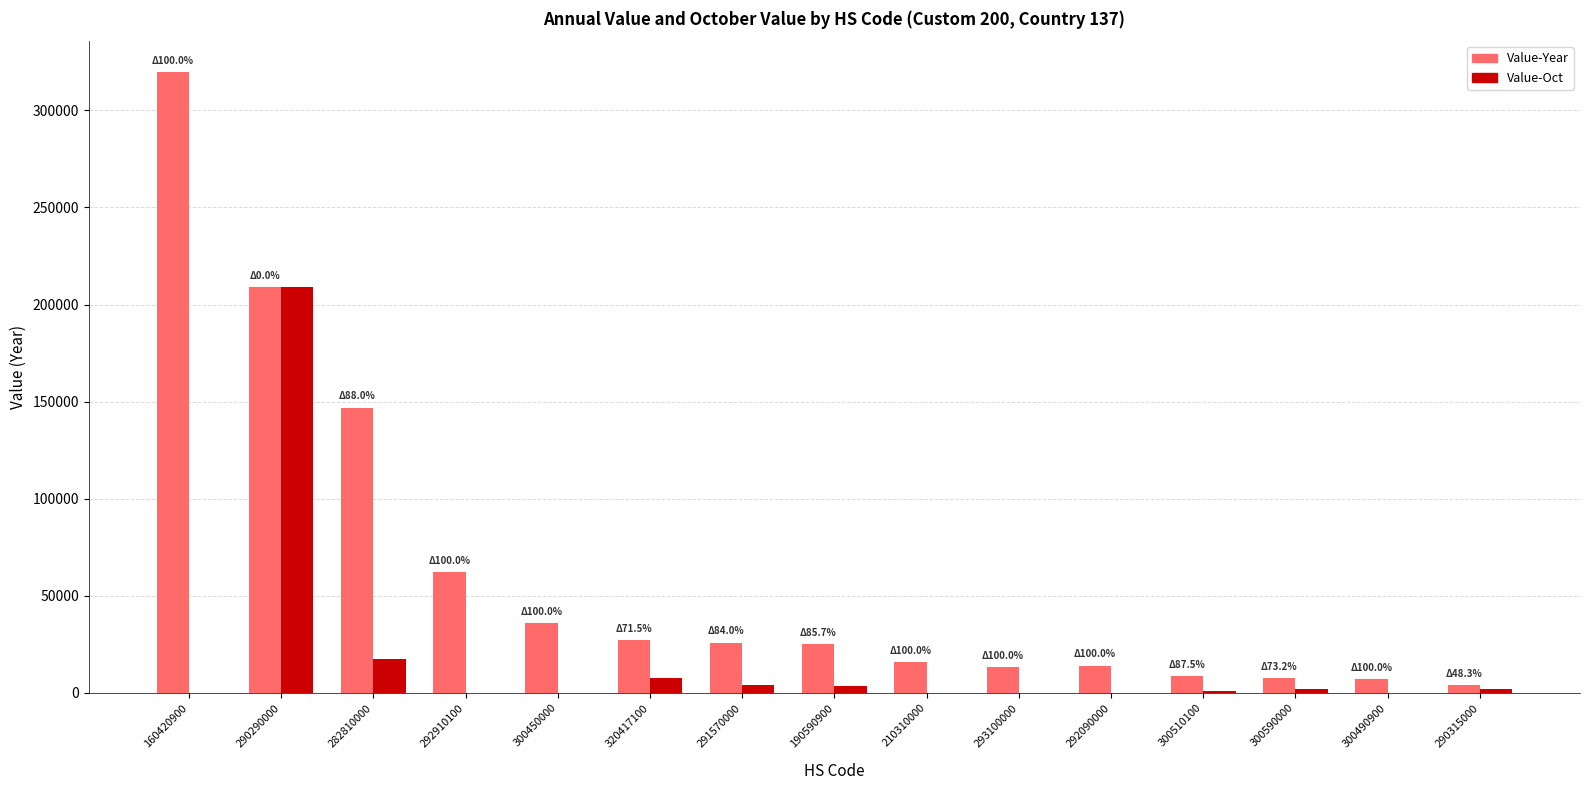

Does the chart contain stacked bars?

No